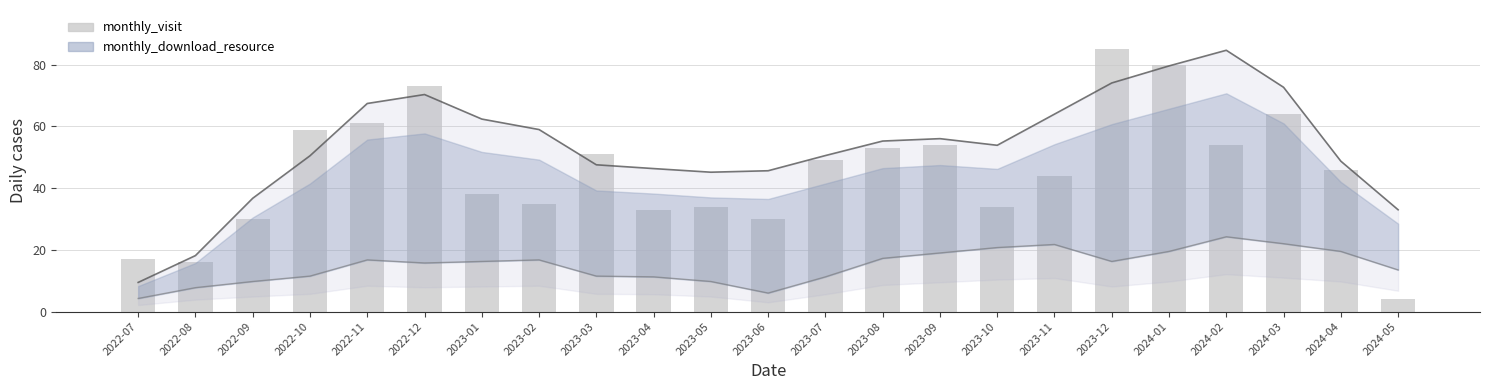

The value at 2023-02 is 12. True or false?

False